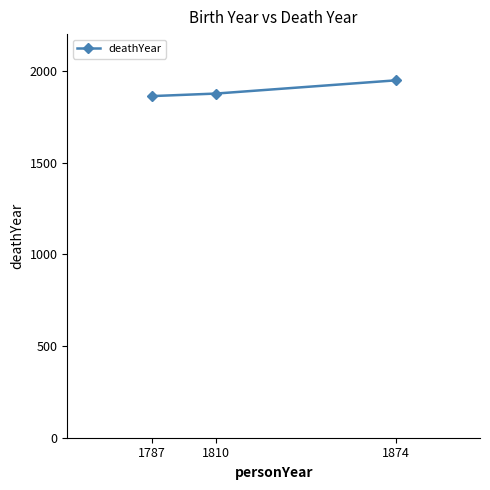

What is the value of the 3rd point from the left?

1948